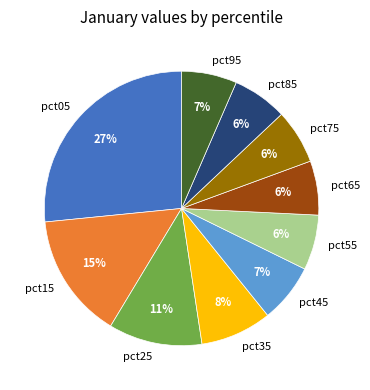

Which category has the biggest portion of the pie?

pct05